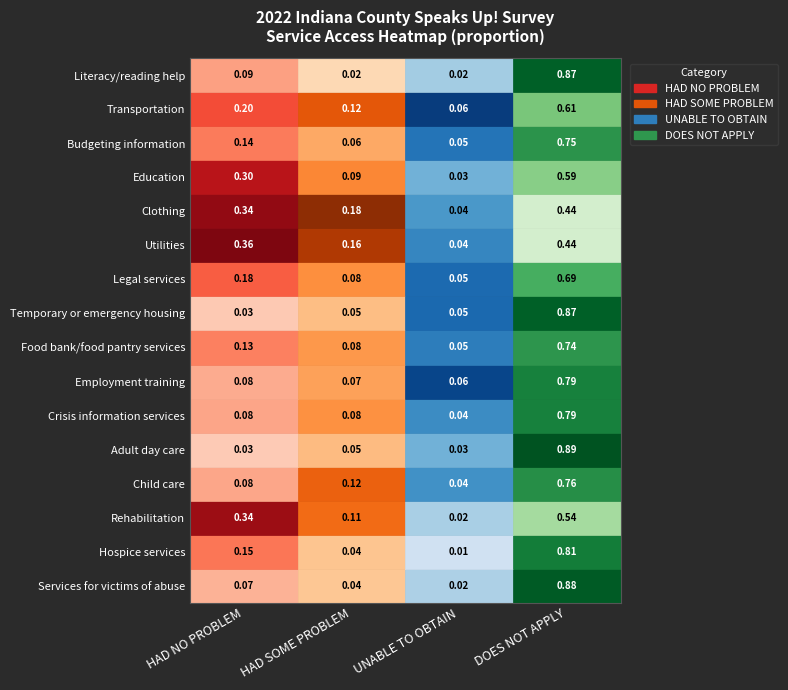

How many categories are shown in the chart?

4